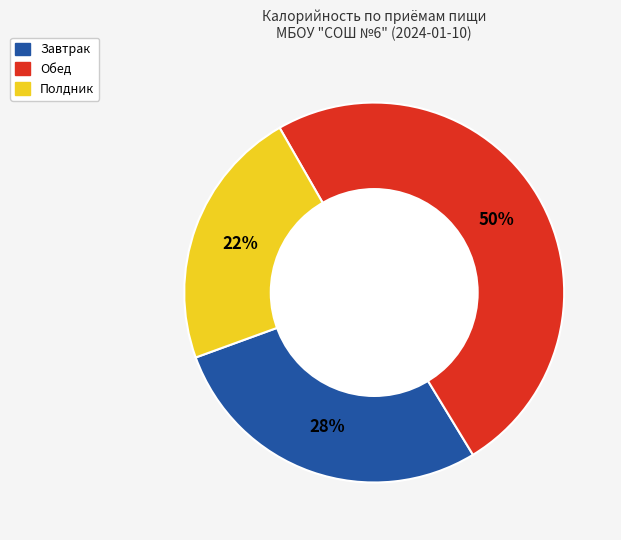

Does any single category account for the majority?

No